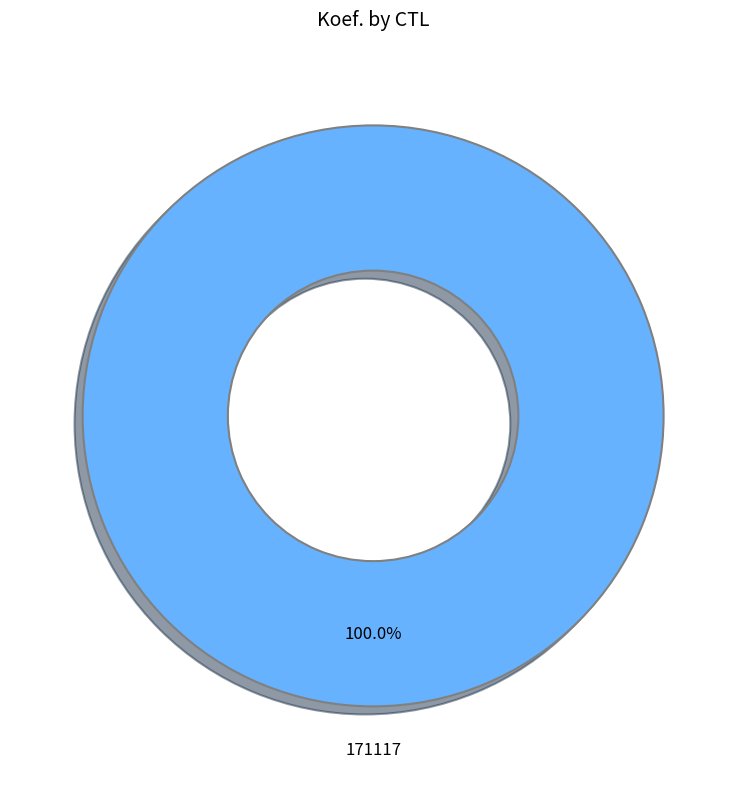

Is there any slice that represents more than half of the pie?

Yes